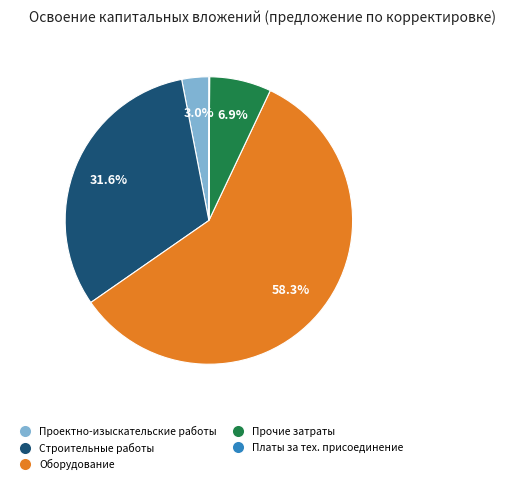

Is there any slice that represents more than half of the pie?

Yes